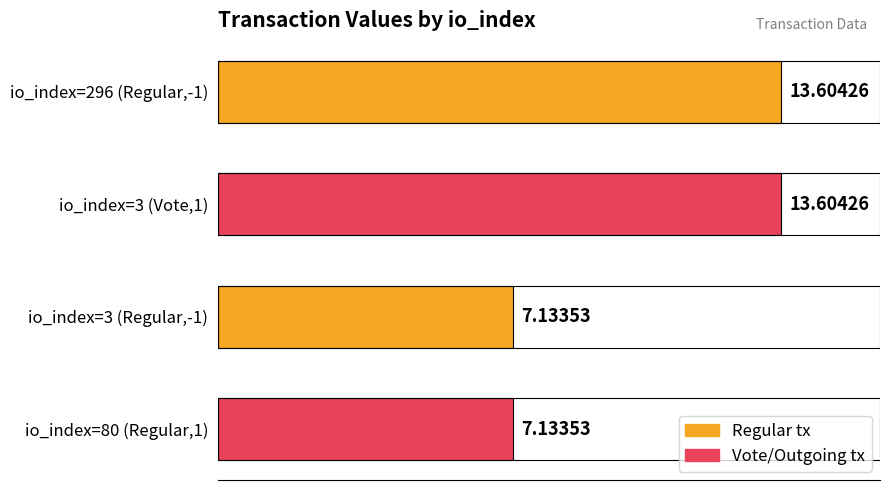

What is the sum of the values at io_index=3 (Vote,1) and io_index=296 (Regular,-1)?

27.2